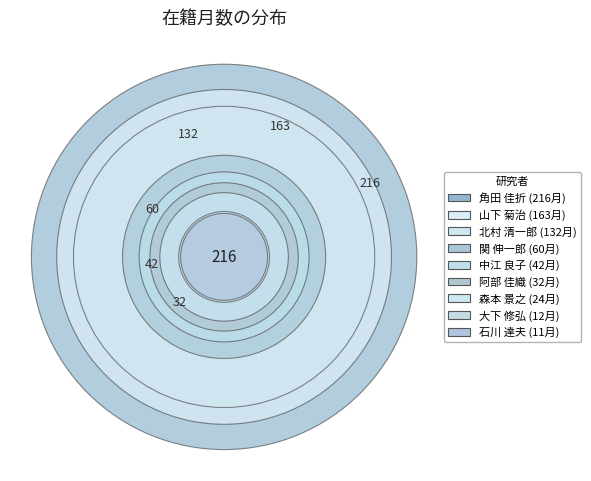

Is there any slice that represents more than half of the pie?

No